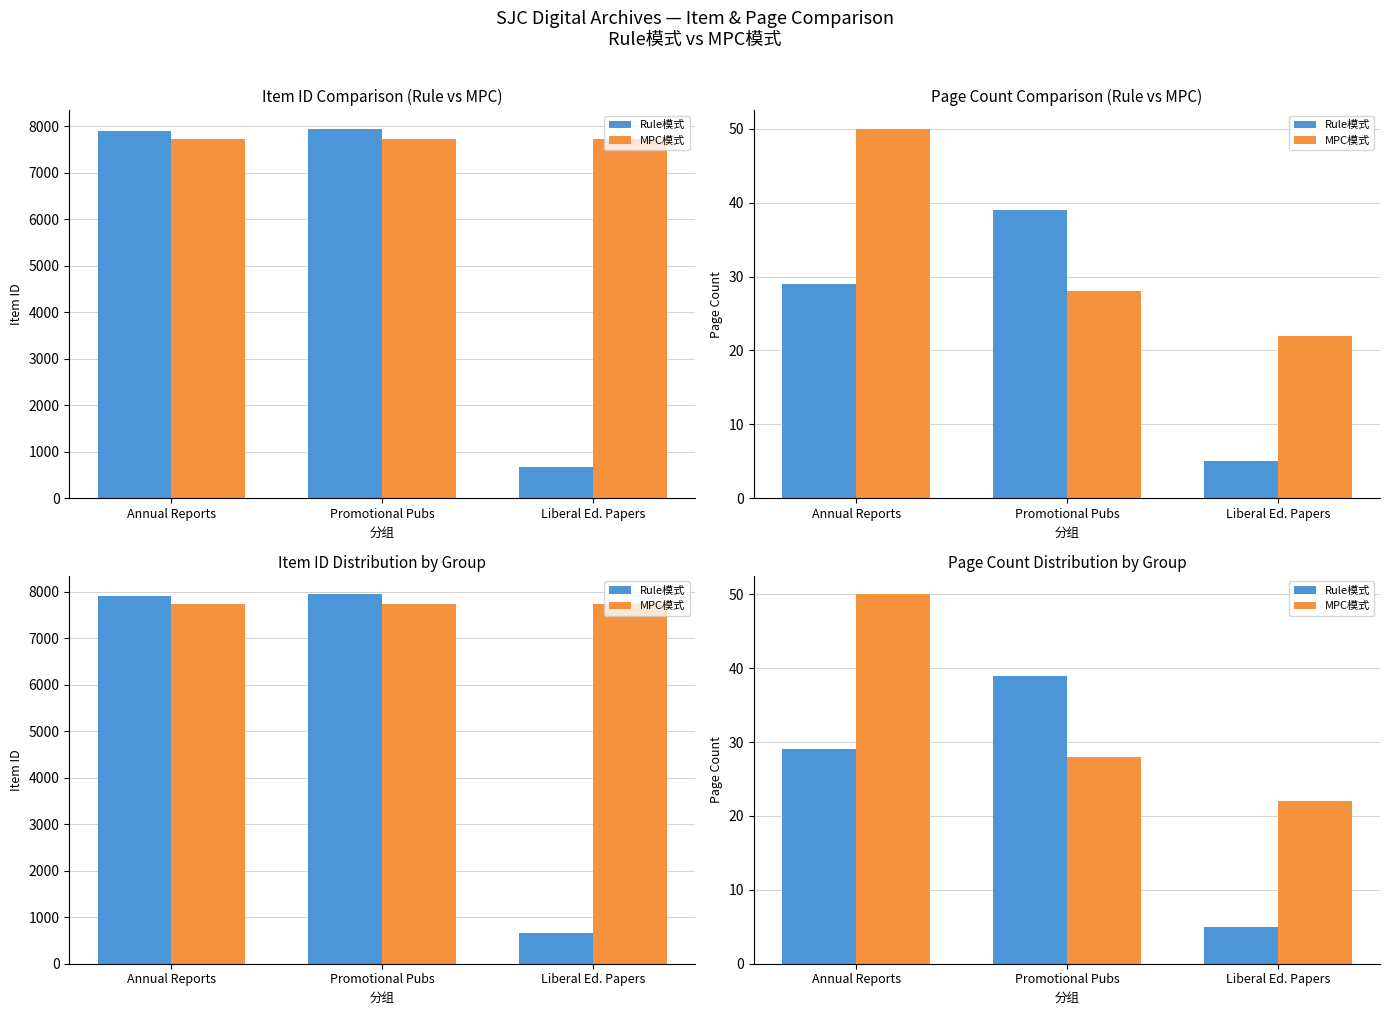

Are the bars grouped side by side (vs. stacked)?

Yes